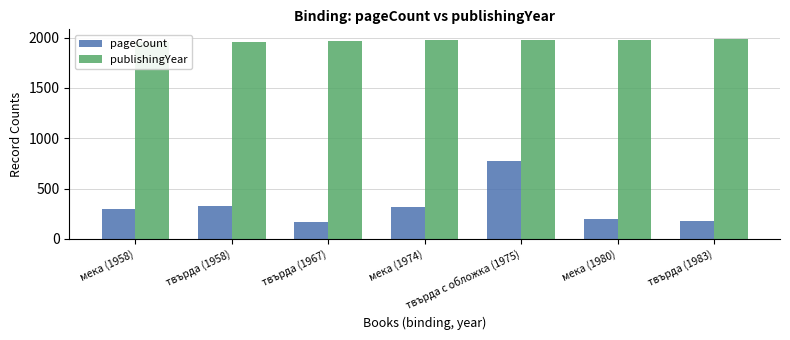

Reading right to left, what are all the values shown in this chart?

pageCount: 176	200	776	312	172	330	296
publishingYear: 1983	1980	1975	1974	1967	1958	1958